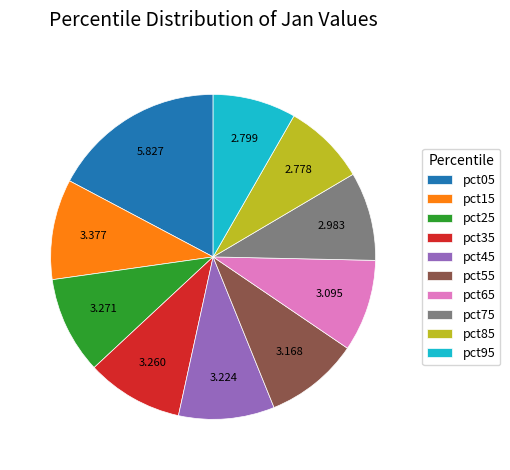

Does any single category account for the majority?

No